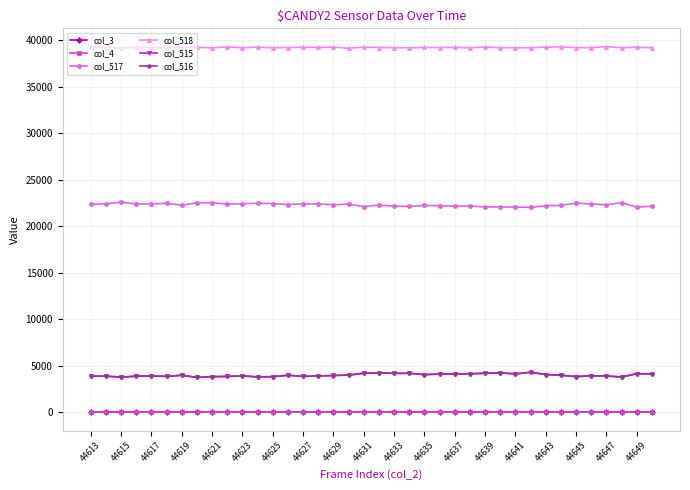

Does the chart have visible grid lines?

Yes